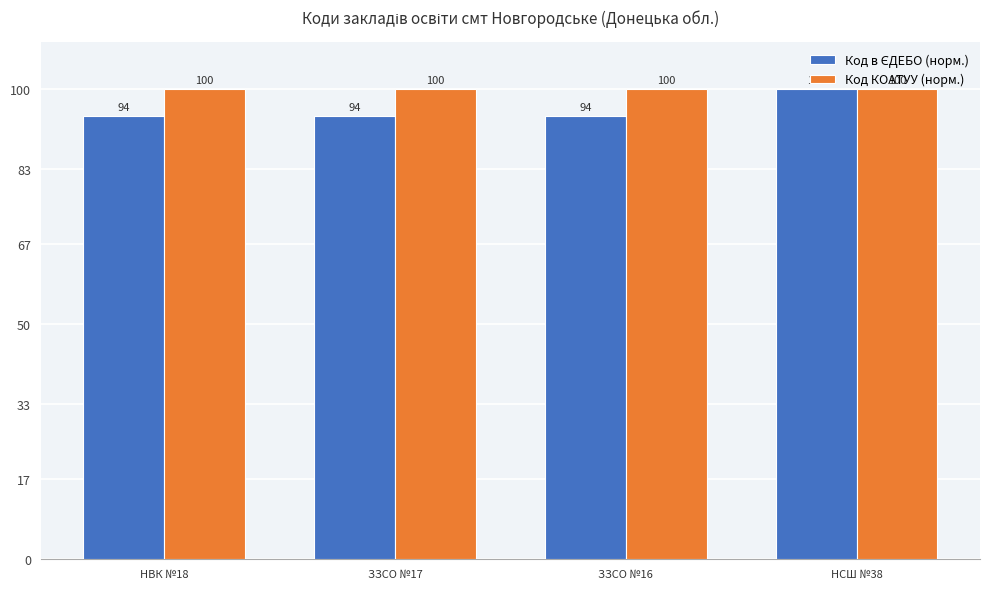

What is the maximum value for Код КОАТУУ (норм.)?

100.0